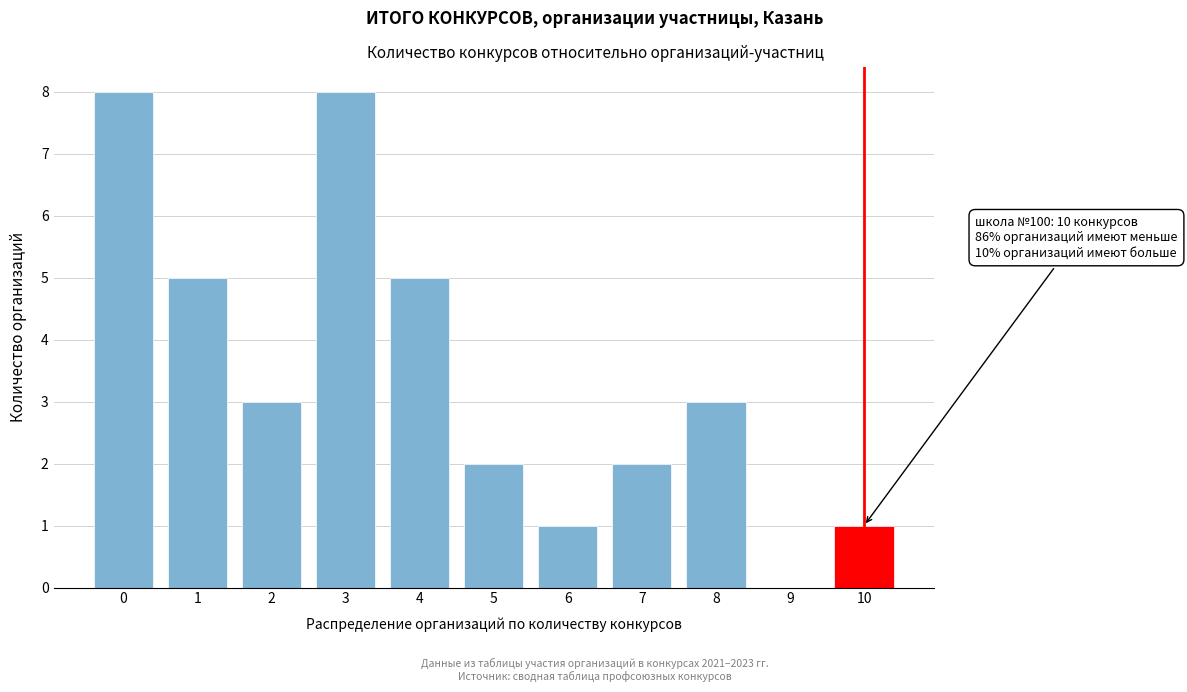

Reading right to left, list all the values displayed in this chart.

10=1	9=0	8=3	7=2	6=1	5=2	4=5	3=8	2=3	1=5	0=8